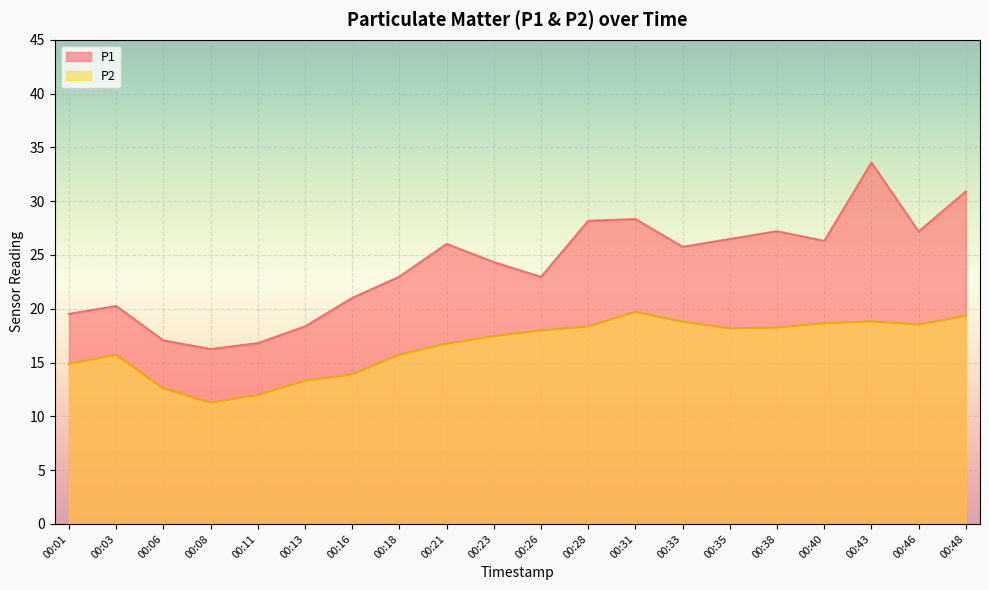

At which label does P1 reach its peak?

00:43